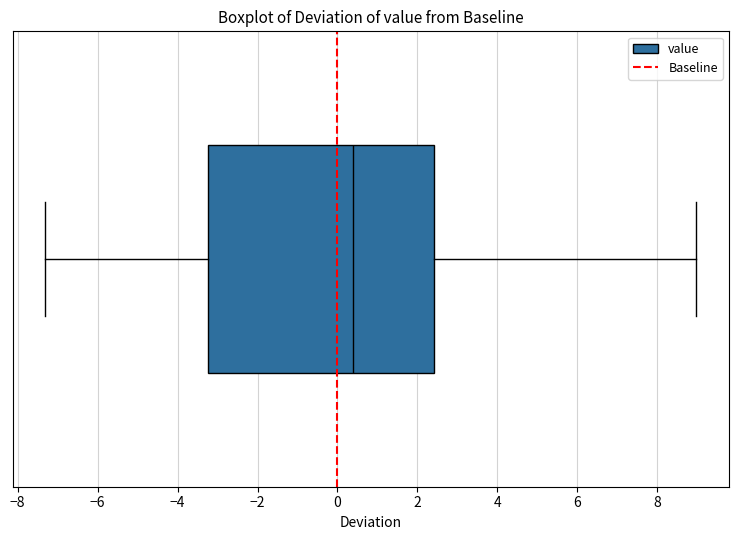

Transcribe this box plot: give where the median line is, the range the box spans, and where the two whiskers end, as read against the x-axis. The values are not printed on the chart, so give them approximately, as read against the axis.

median 0.4, box -3.2 to 2.4, whiskers -7.4 to 9.0